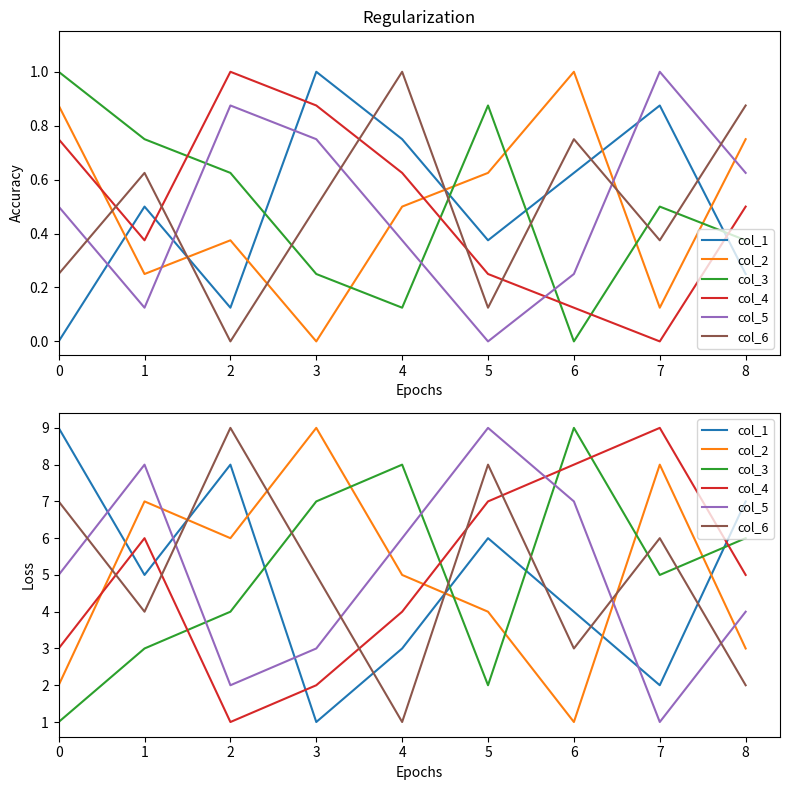

In col_6, how many points are higher than both neighbors (excluding endpoints)?

3